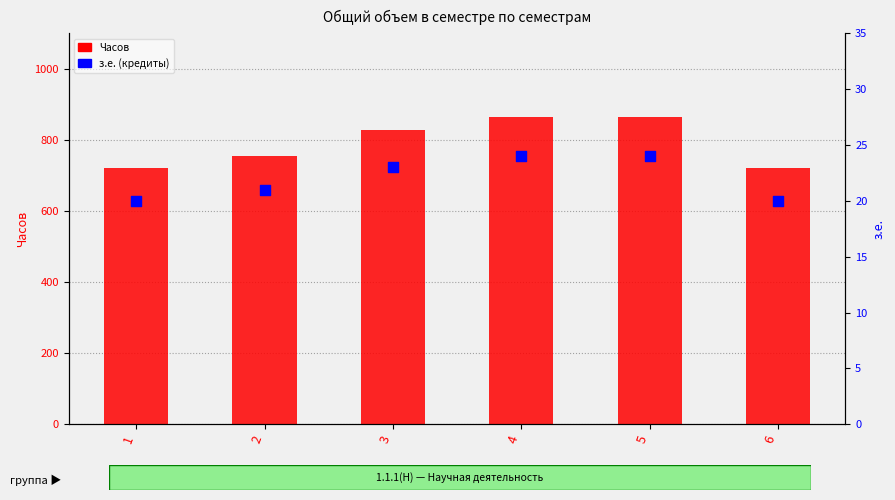

What is the total value across all series at 4?

888